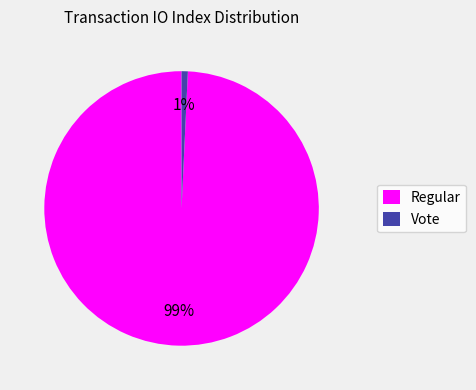

What percentage is the Vote slice, to the nearest percent?

1%